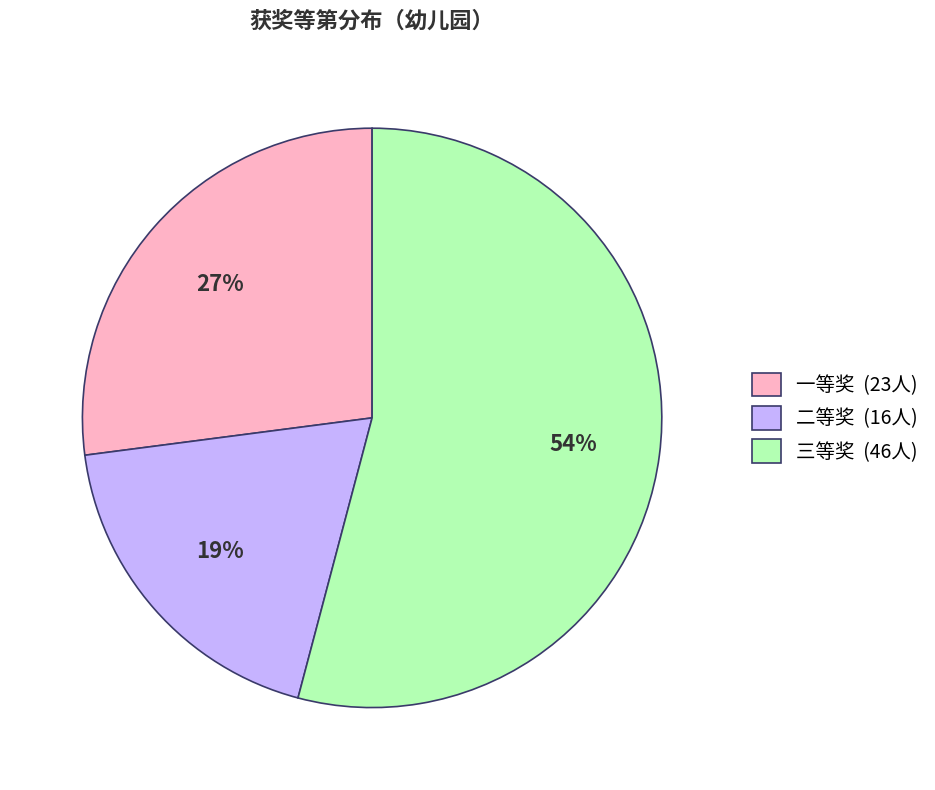

Combined, do 一等奖 (23人) and 二等奖 (16人) account for over 50%?

No